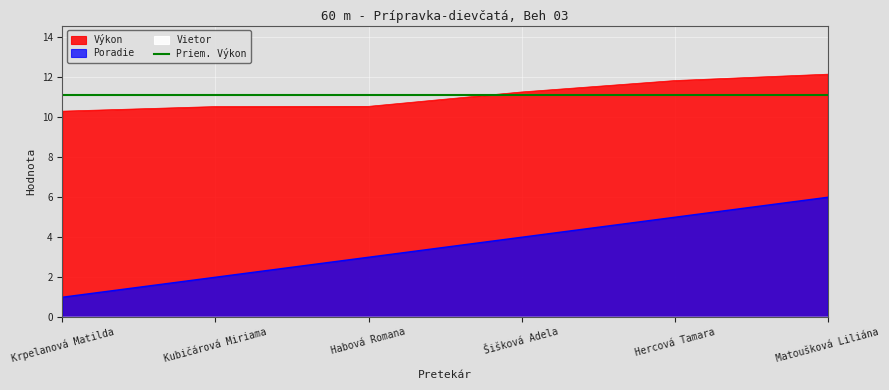

What is the difference between the maximum and second lowest values in the Poradie series?

4.0